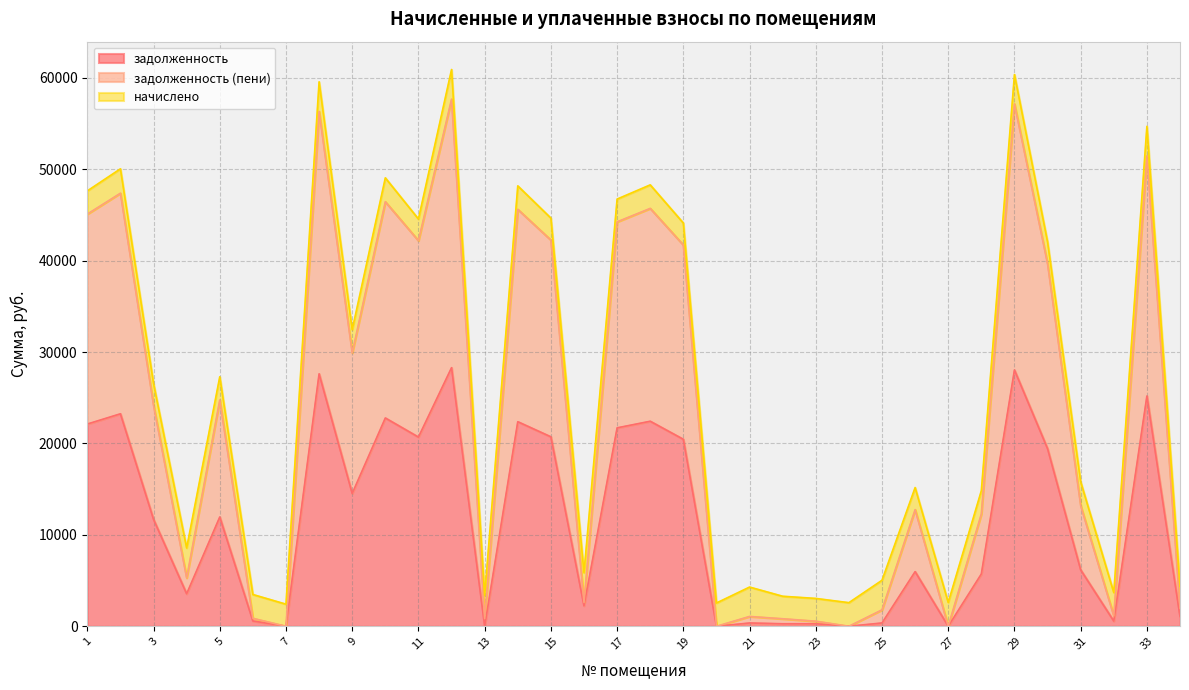

At which label is задолженность (пени) closest to 28839?

9